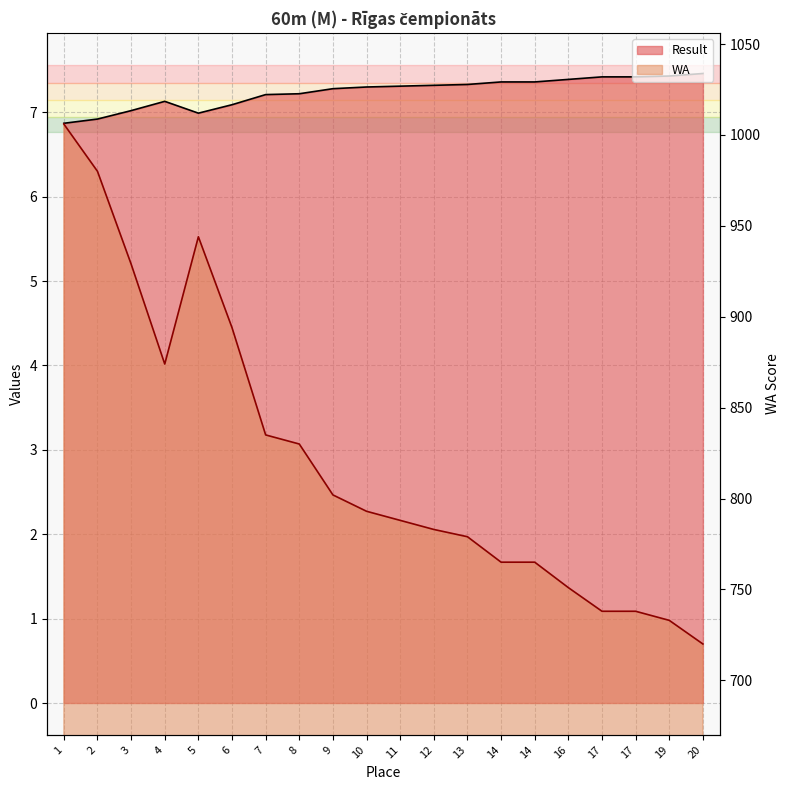

List the labels in order of WA value, largest first.

1, 2, 5, 3, 6, 4, 7, 8, 9, 10, 11, 12, 13, 14, 14, 16, 17, 17, 19, 20